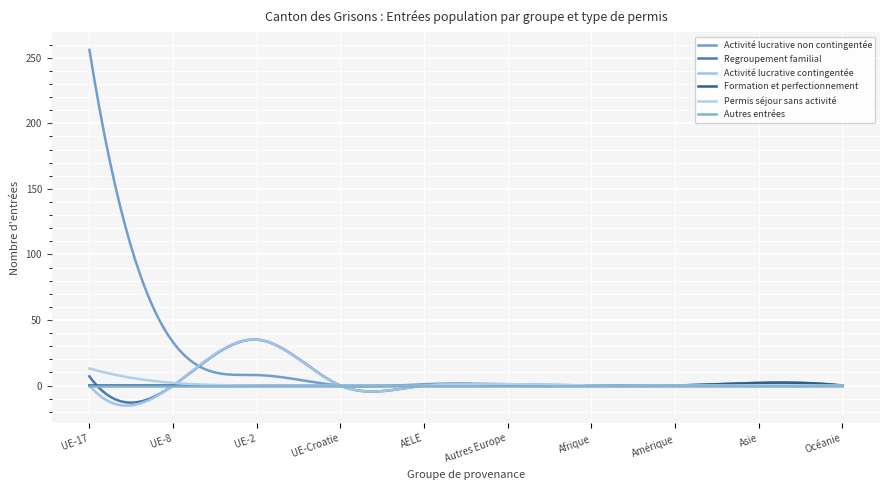

At how many categories does at least one series exceed 9?

3